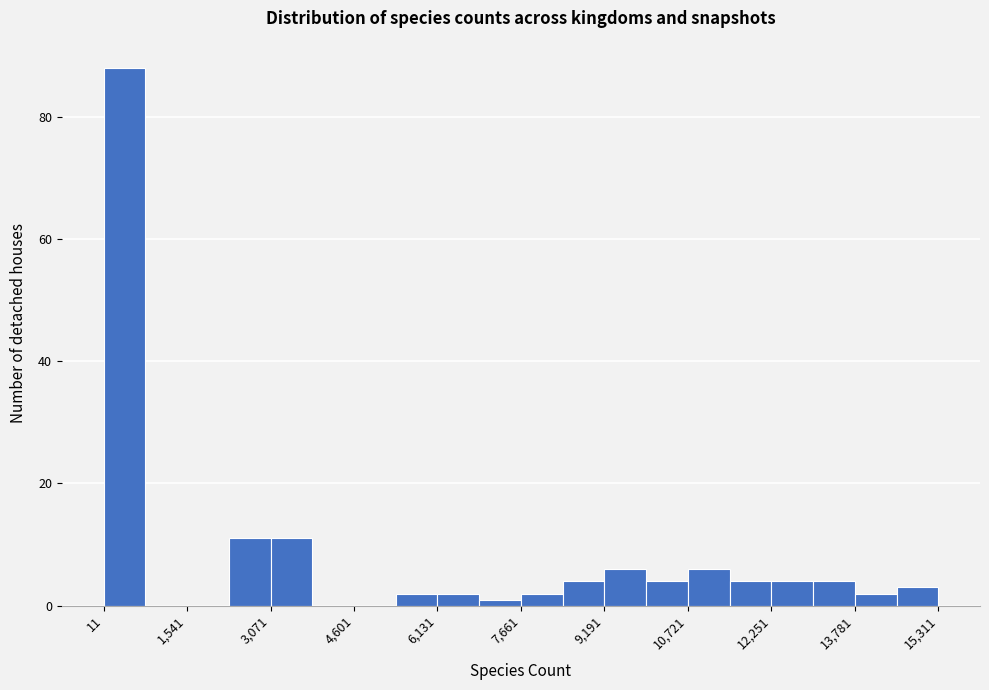

Read against the x-axis, roughly where is the centre of the tallest bar?

400